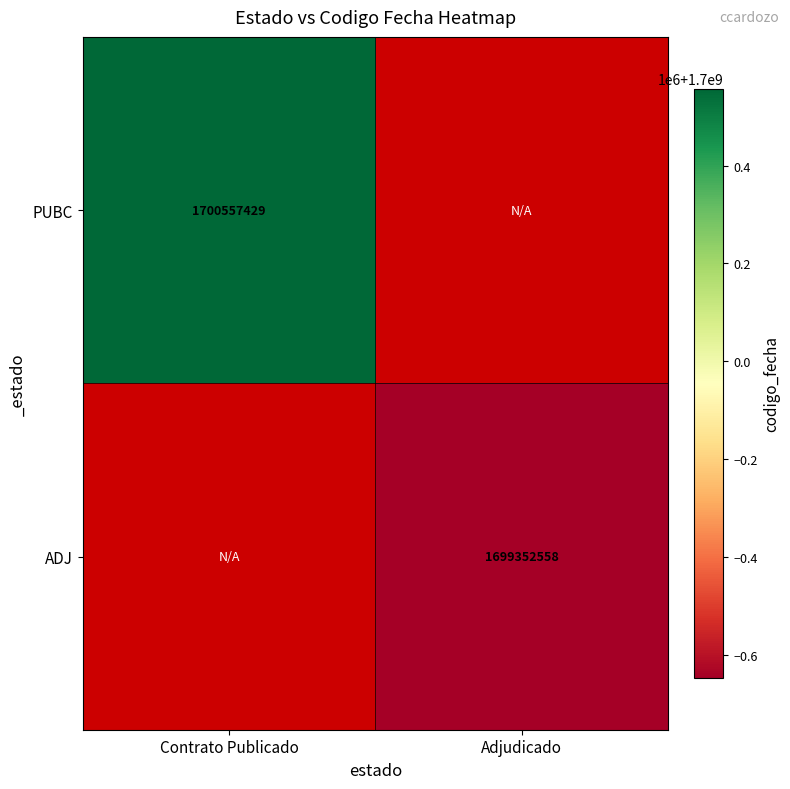

How many series are shown in this chart?

2